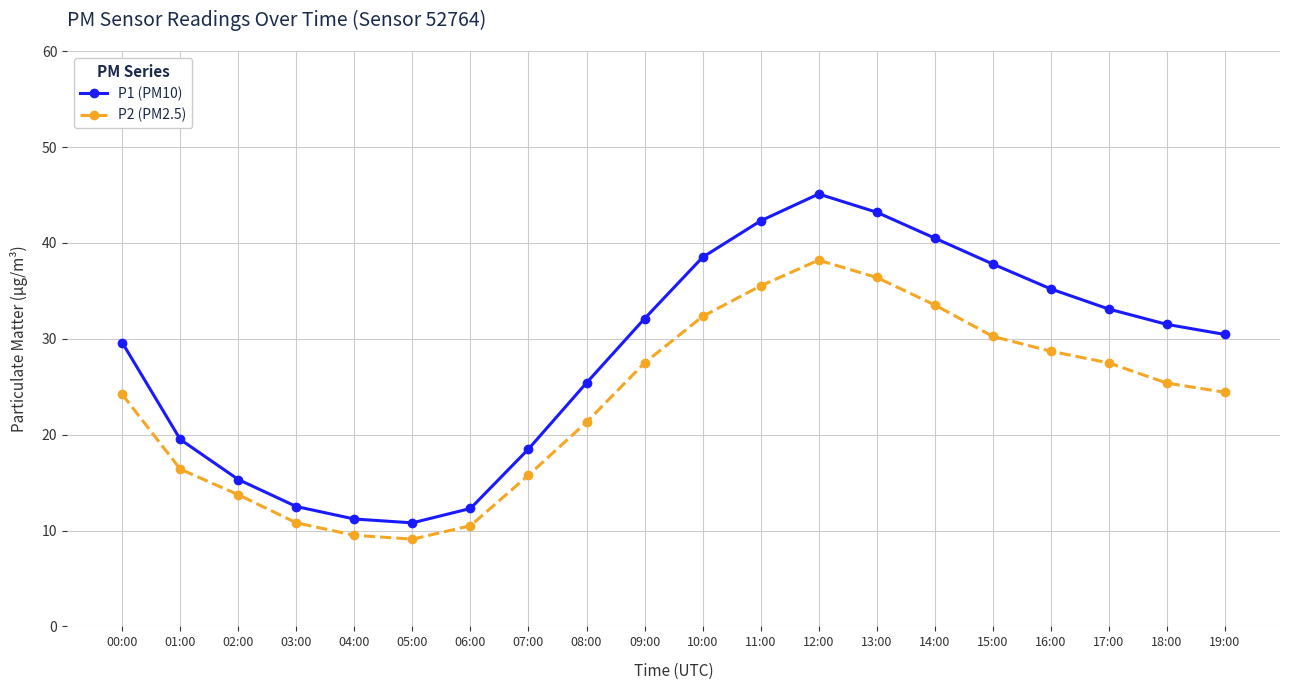

What is the minimum value for P1 (PM10)?

10.8